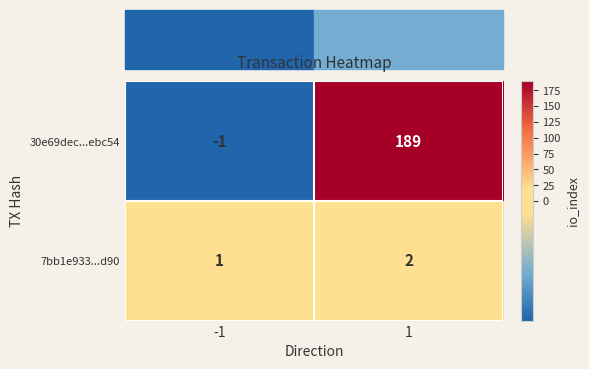

What is the difference between the 30e69dec...ebc54 values at -1 and 1?

190